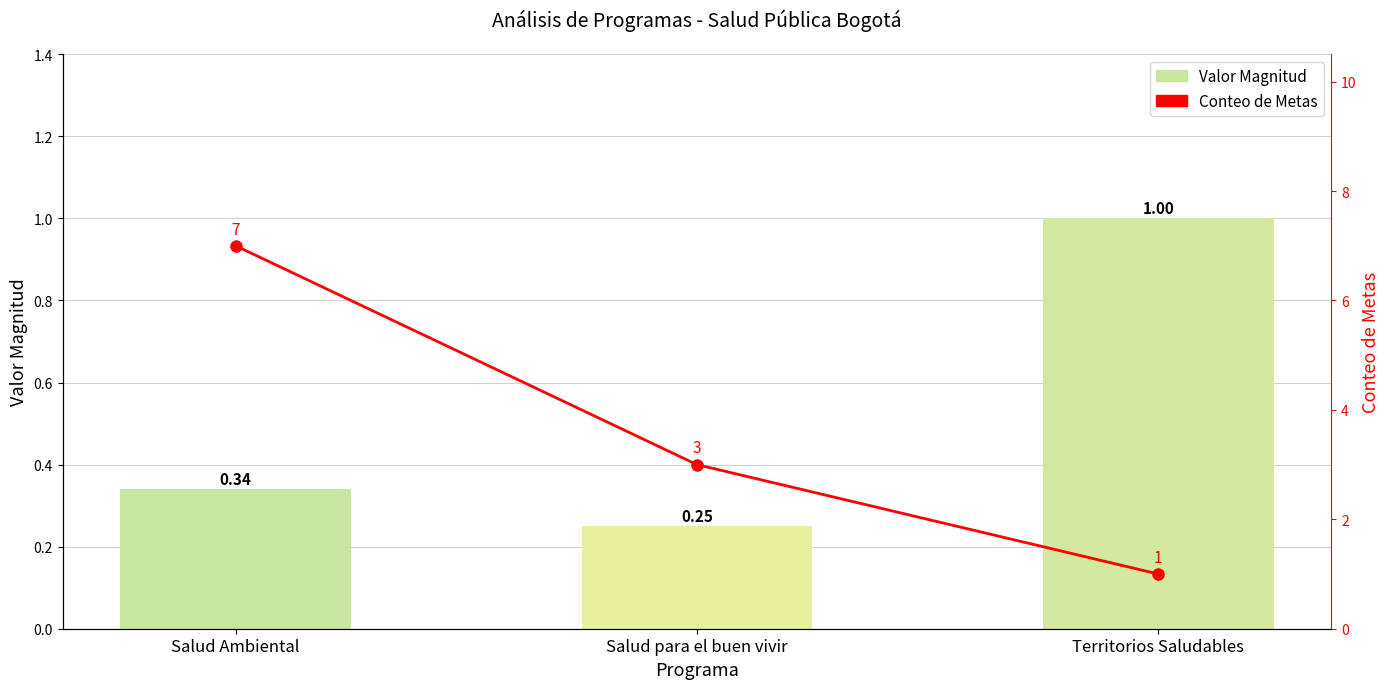

What is the difference between the maximum and minimum values in the Conteo de Metas series?

6.0